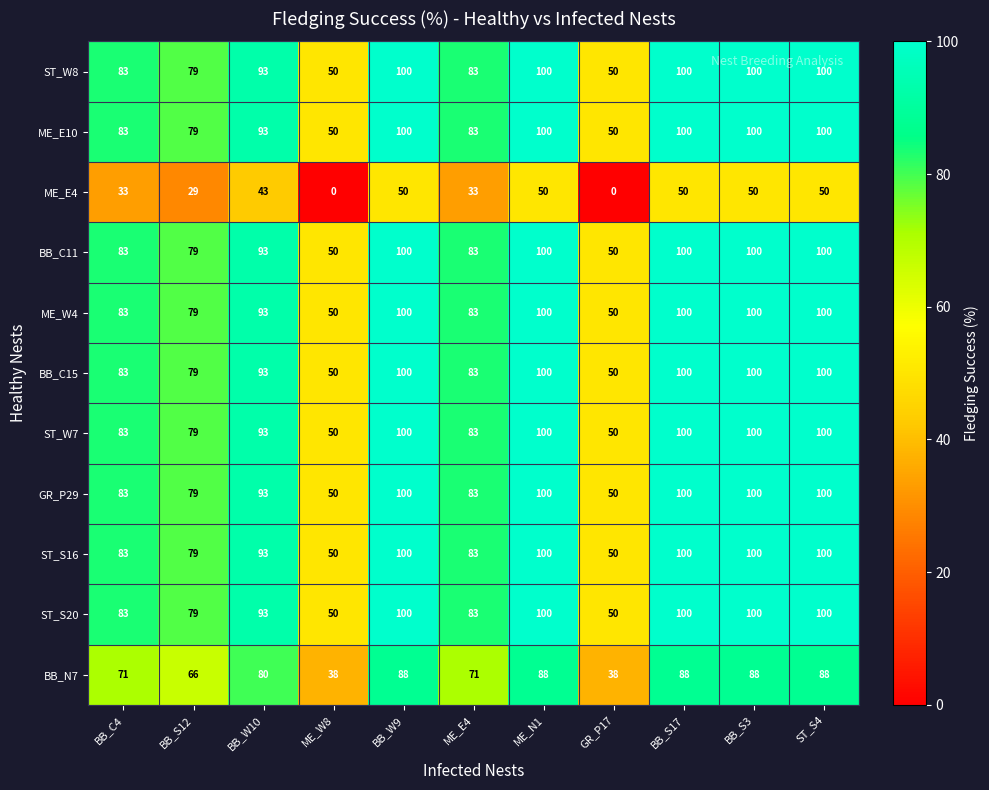

Read the BB_C11 value at BB_S3, to the nearest 10.

100